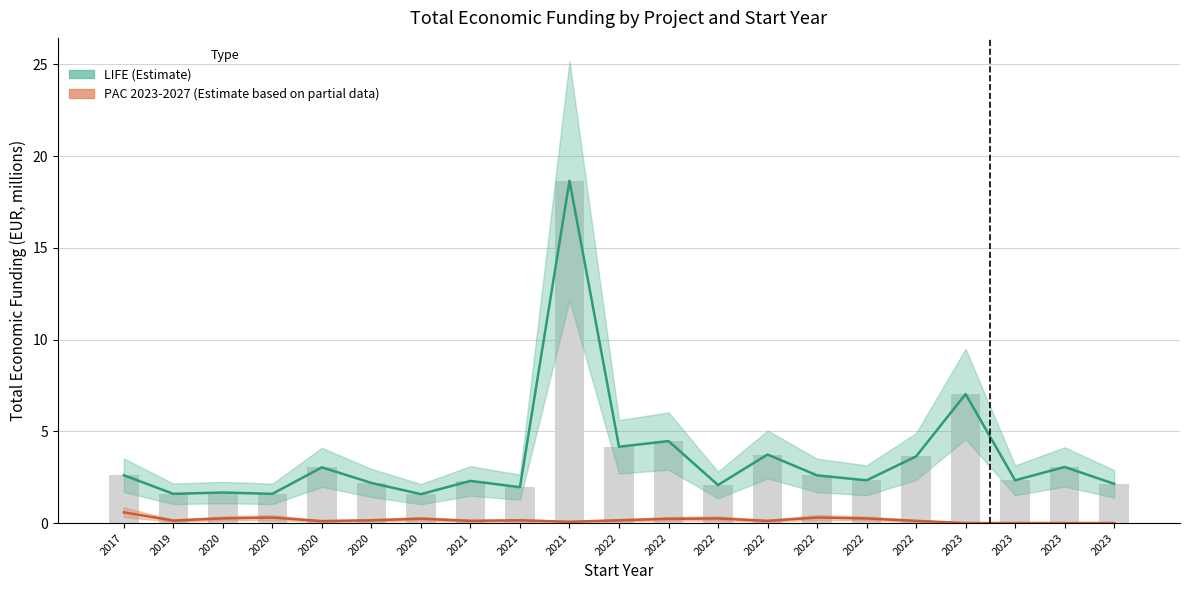

Which series changed the most between 2022 and 2023?

LIFE